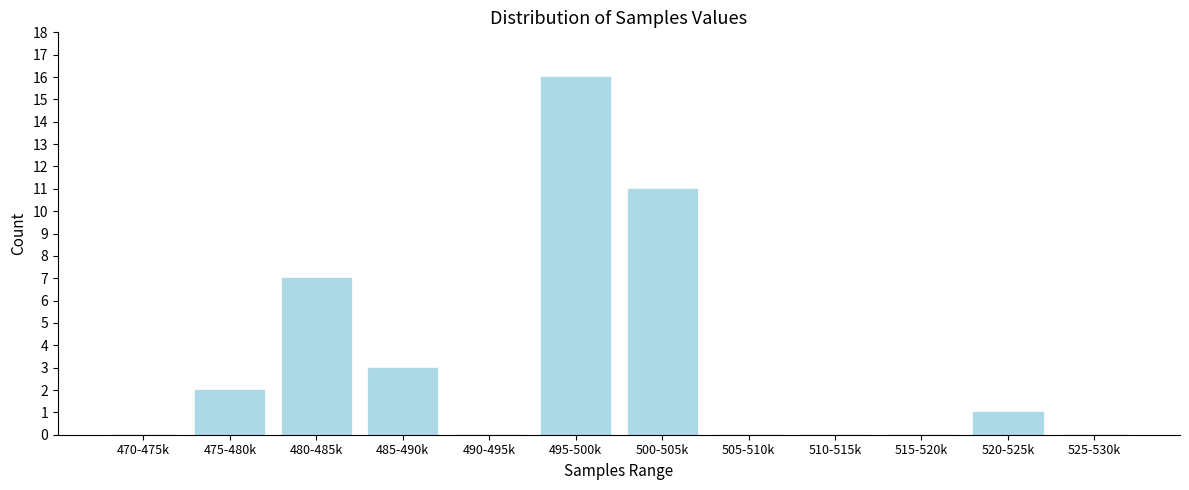

Reading left to right, list all the values displayed in this chart.

470-475k=0	475-480k=2	480-485k=7	485-490k=3	490-495k=0	495-500k=16	500-505k=11	505-510k=0	510-515k=0	515-520k=0	520-525k=1	525-530k=0